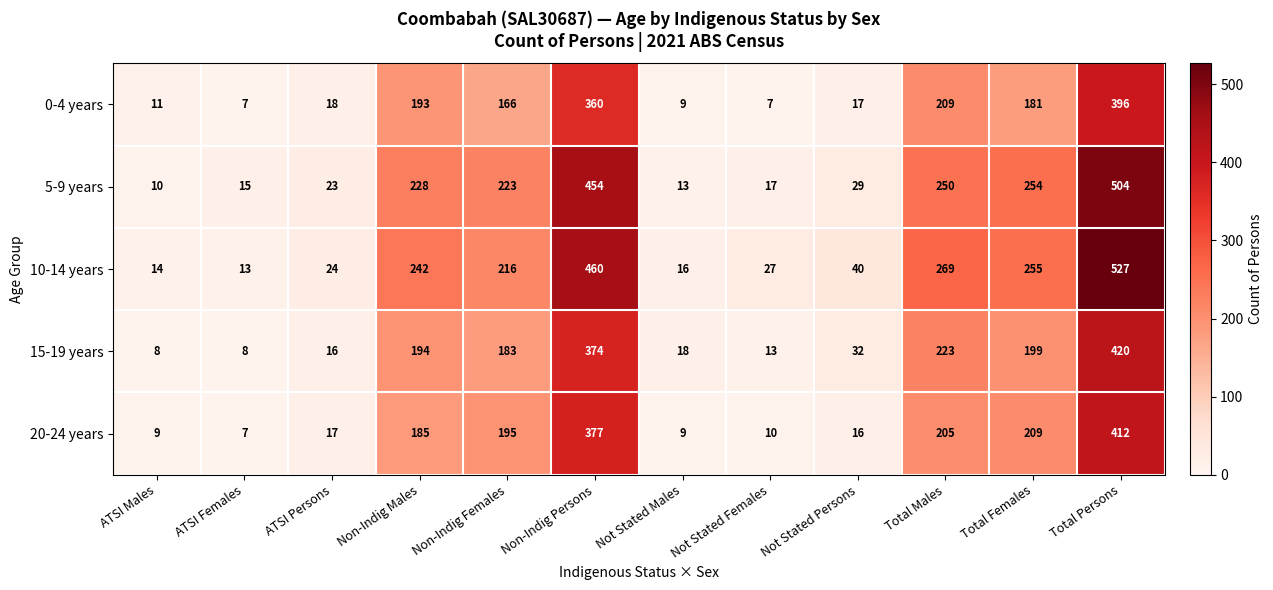

Where does the 5-9 years series first go above 223?

Non-Indig Males